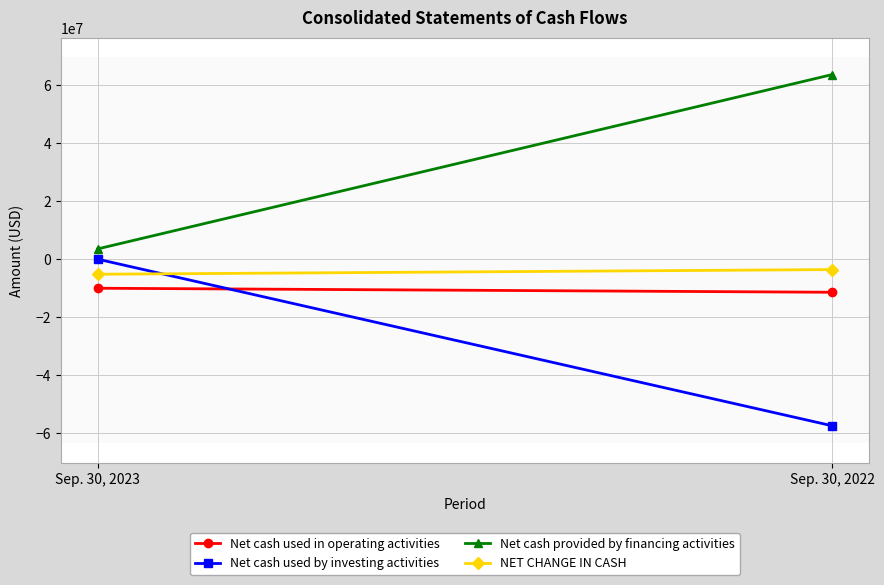

Which has a higher value, Sep. 30, 2022 or Sep. 30, 2023?

Sep. 30, 2023